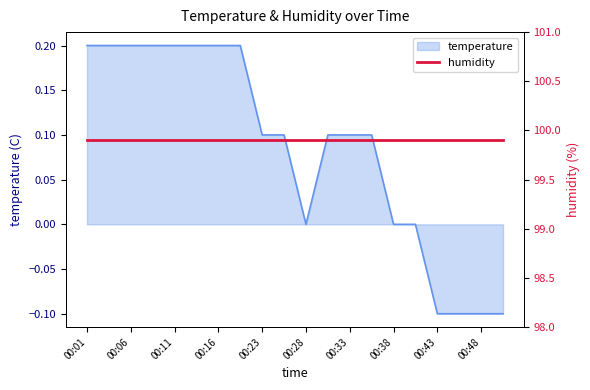

How many data points are less than 0?

4